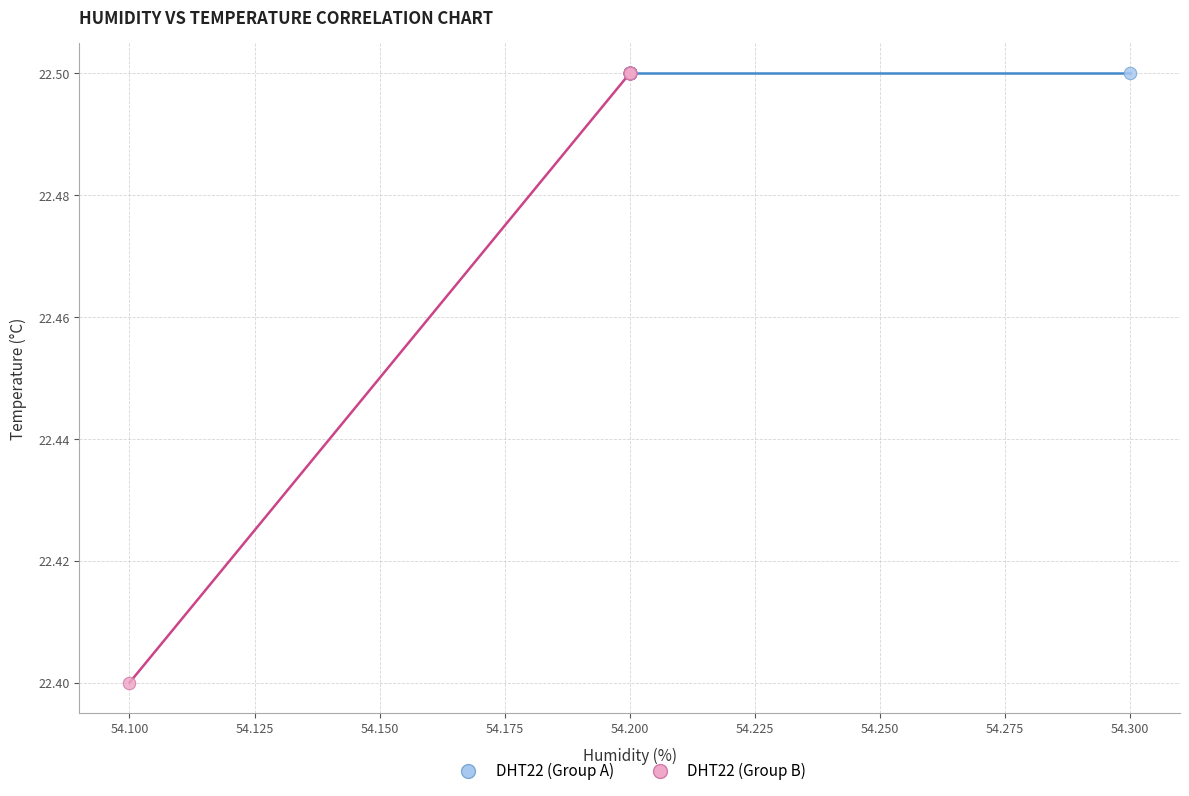

Which series contains the lowest Y value?

DHT22 (Group B)